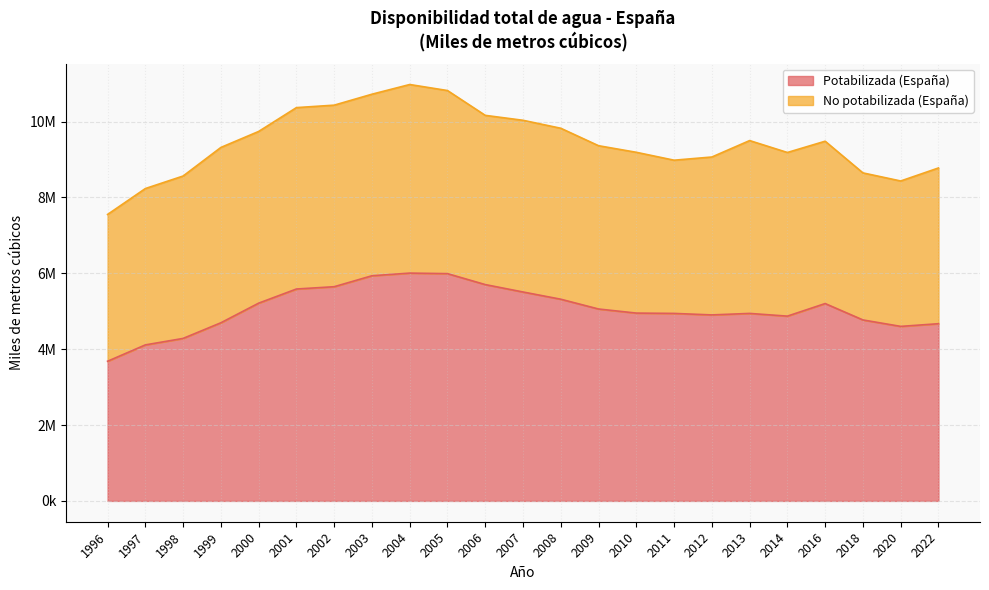

What is the maximum value shown in the chart?

6004371